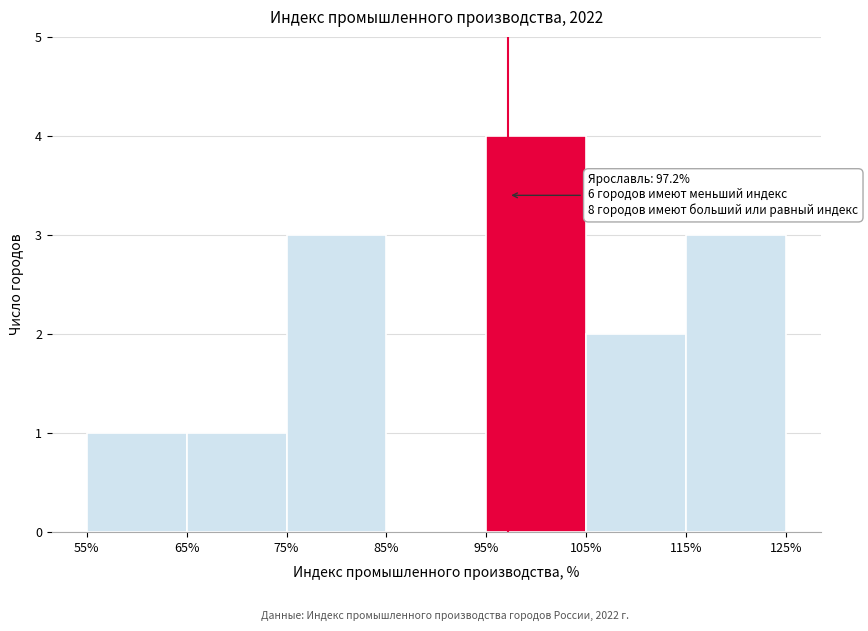

Which range on the x-axis has the tallest bar?

95% to 105%